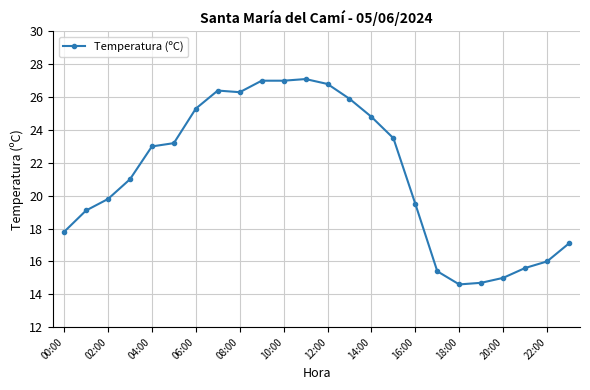

What is the average value?

21.3